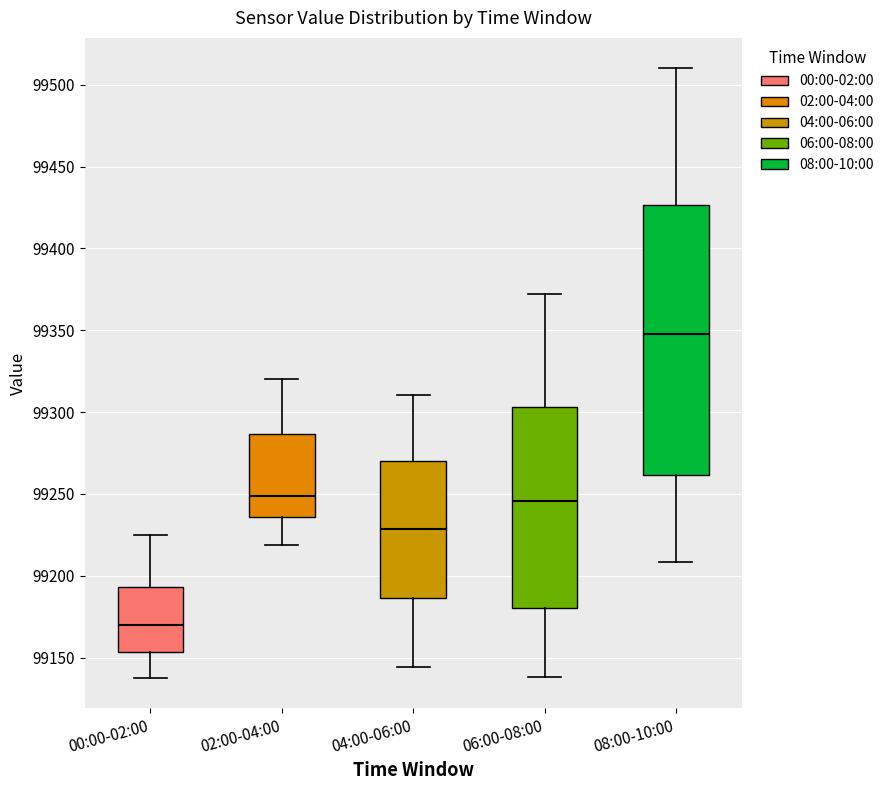

Reading left to right, transcribe this box plot: for each box, give where its median line is, the range the box spans, and where its two whiskers end, as read against the y-axis. The values are not printed on the chart, so give them approximately, as read against the axis.

00:00-02:00: median 99170, box 99155 to 99195, whiskers 99140 to 99225
02:00-04:00: median 99250, box 99235 to 99285, whiskers 99220 to 99320
04:00-06:00: median 99230, box 99185 to 99270, whiskers 99145 to 99310
06:00-08:00: median 99245, box 99180 to 99305, whiskers 99140 to 99370
08:00-10:00: median 99350, box 99260 to 99425, whiskers 99210 to 99510